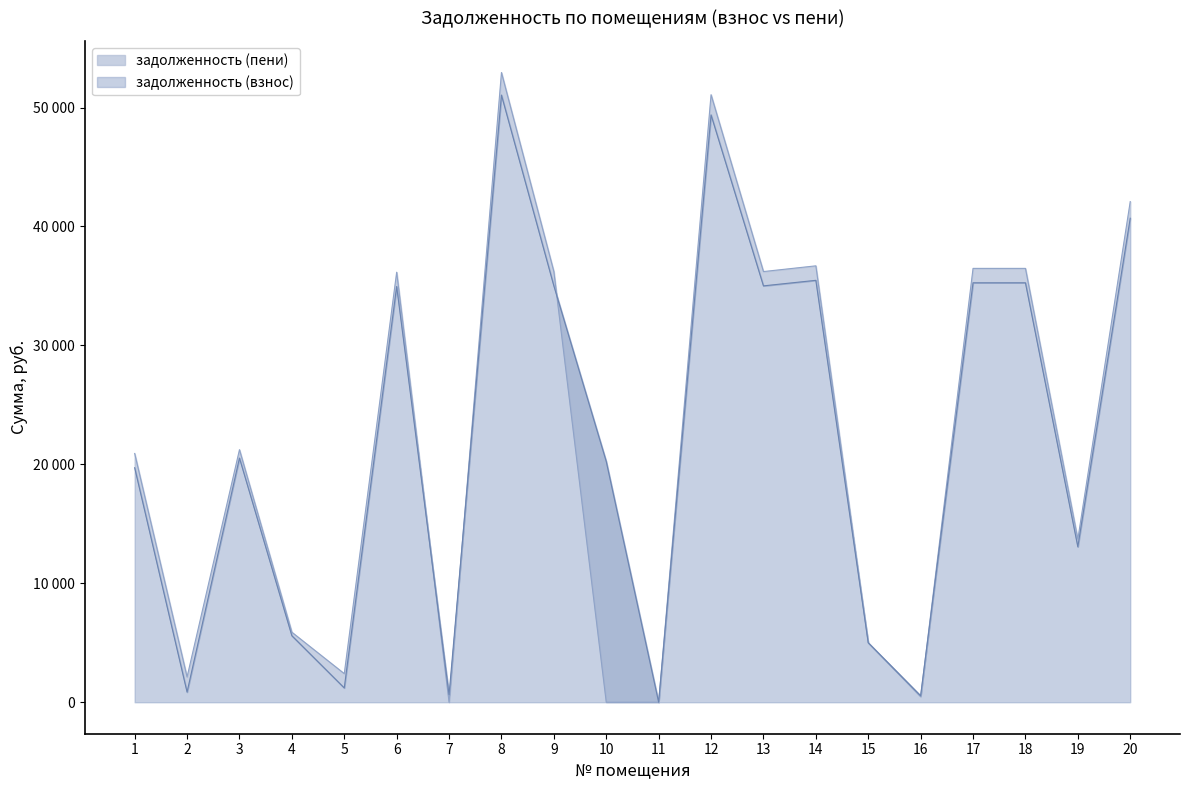

What are all the series names shown in the legend?

задолженность (взнос), задолженность (пени)